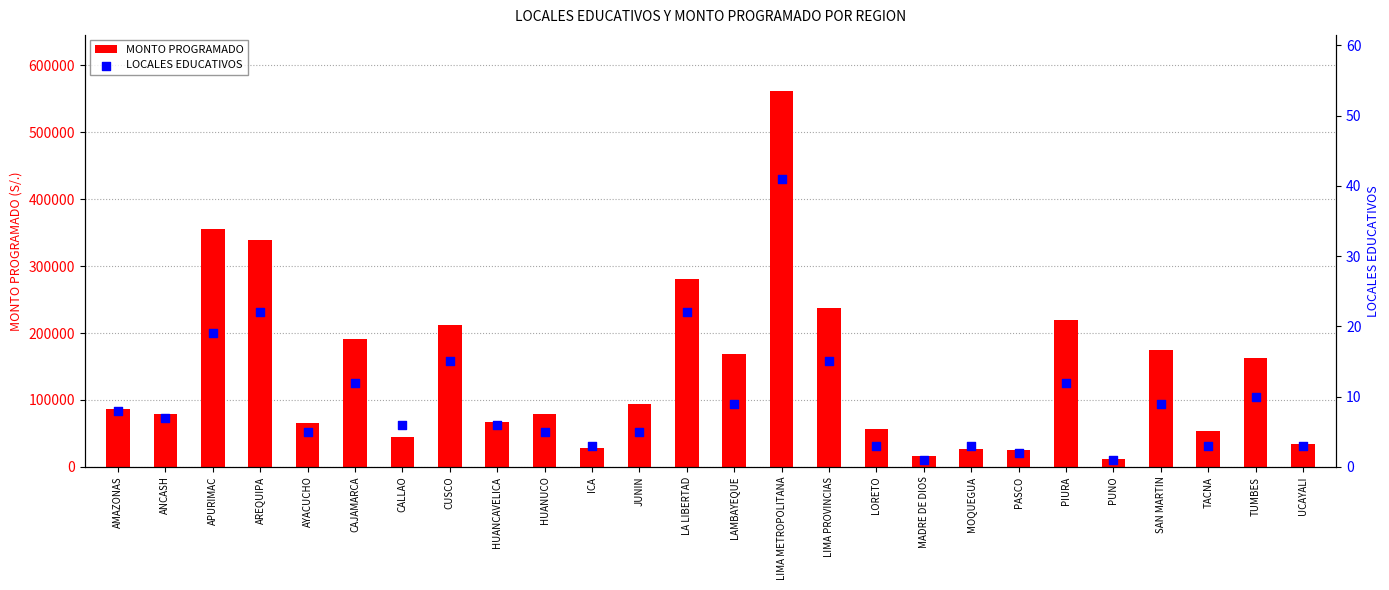

Which series reaches the maximum Y coordinate?

MONTO PROGRAMADO